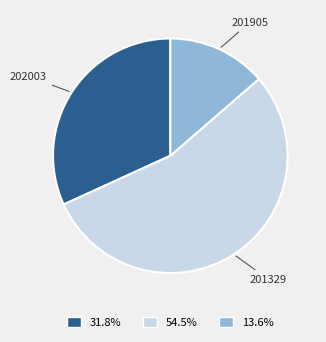

Count the number of slices in the pie.

3